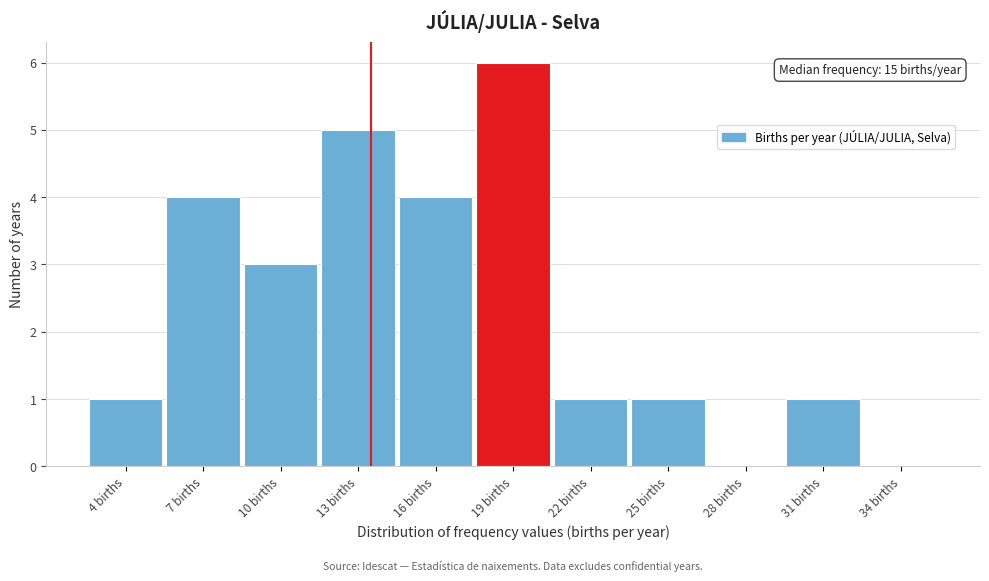

Reading left to right, what are all the values shown in this chart?

4 births=1	7 births=4	10 births=3	13 births=5	16 births=4	19 births=6	22 births=1	25 births=1	28 births=0	31 births=1	34 births=0